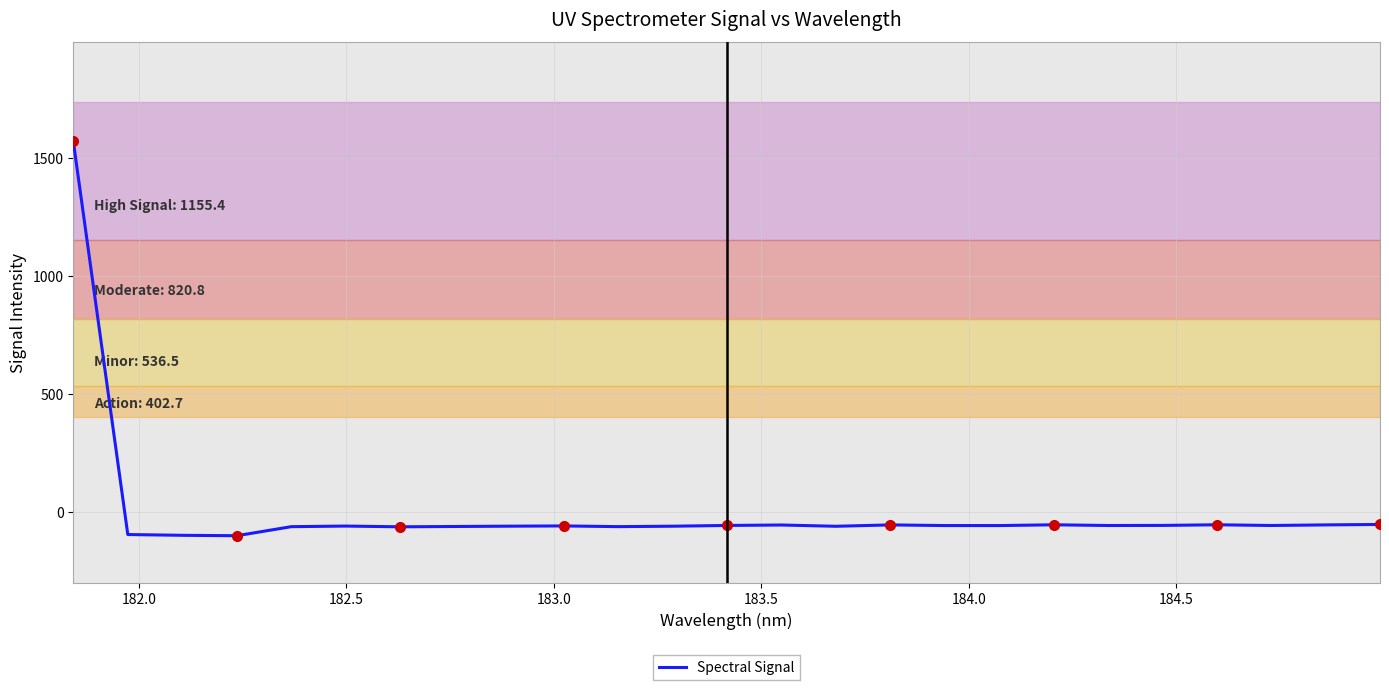

What is the lowest value of the Spectral Signal series?

-99.2